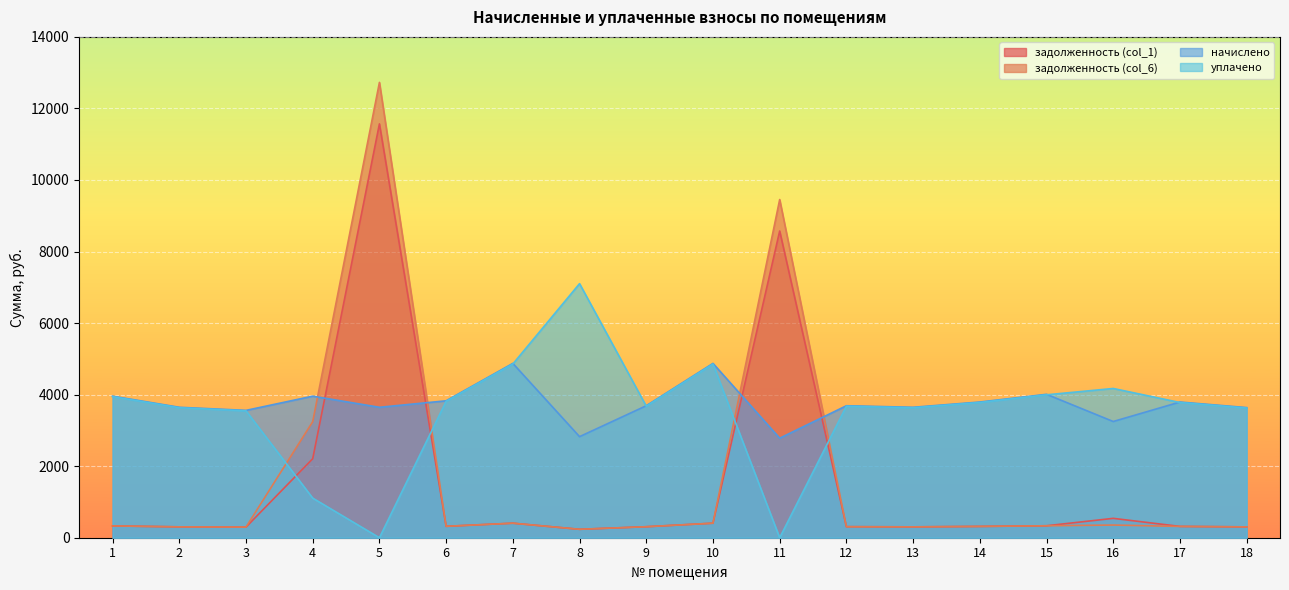

Reading right to left, extract all data points from this chart.

задолженность (col_1): 303.1	316.1	541.4	334.1	316.1	303.8	309.1	8573.3	406.1	307.4	235.4	406.1	319.0	11568.0	2208.6	296.6	303.8	329.8
задолженность (col_6): 303.1	316.1	354.5	334.1	316.1	303.8	307.4	9453.2	406.1	307.4	235.4	406.1	319.0	12728.1	3245.1	296.6	303.8	329.8
начислено: 3637.4	3793.0	3248.6	4009.0	3793.0	3646.1	3689.3	2782.1	4873.0	3689.3	2825.3	4873.0	3827.5	3646.1	3957.1	3559.7	3646.1	3957.1
уплачено: 3624.8	3779.8	4171.7	3995.0	3779.8	3633.4	3676.5	0.0	4856.0	3676.5	7102.4	4856.0	3813.9	0.0	1107.0	3547.3	3633.4	3943.4